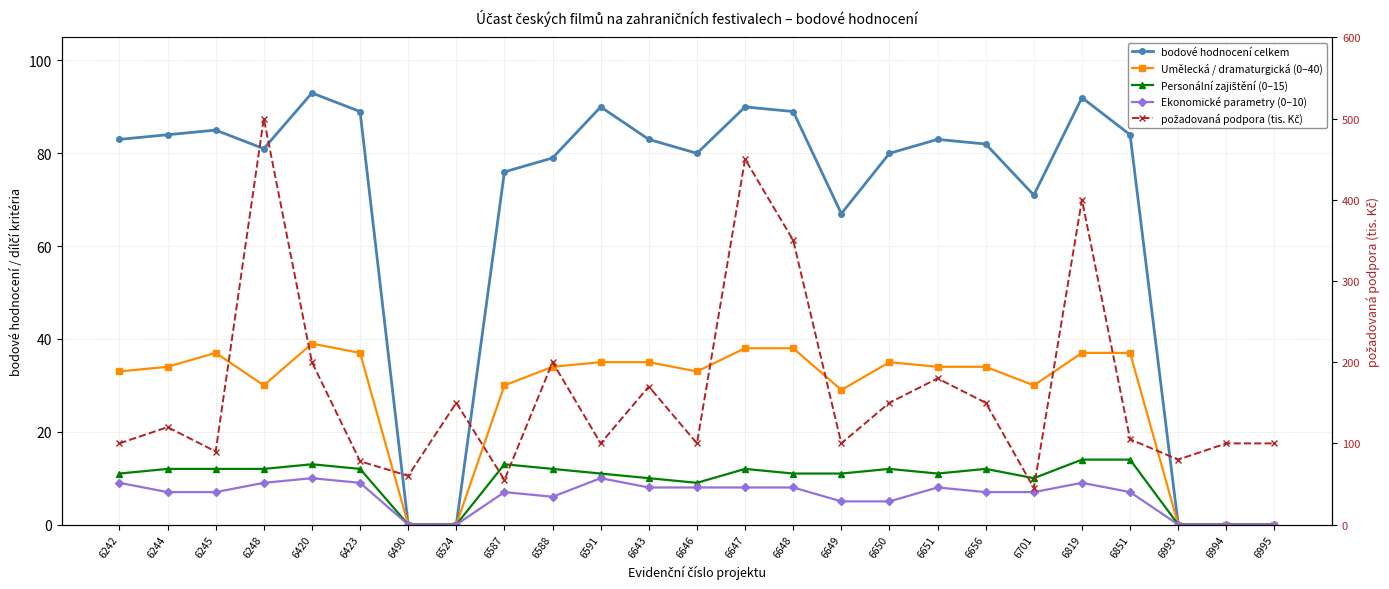

At how many categories does at least one series exceed 159?

8